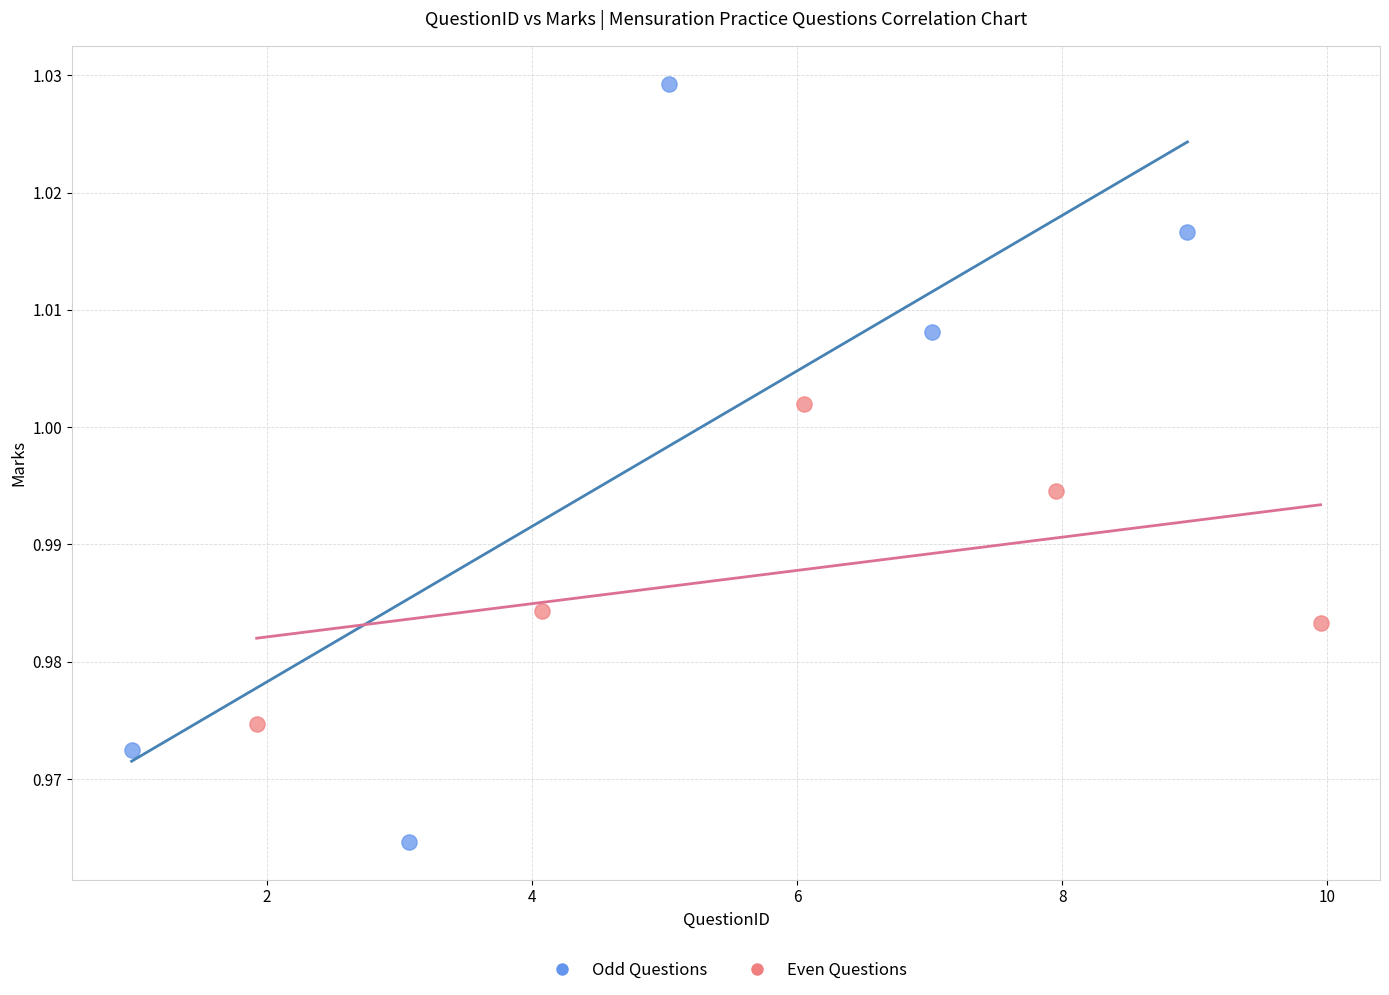

Which series has the widest spread of Y values?

Odd Questions